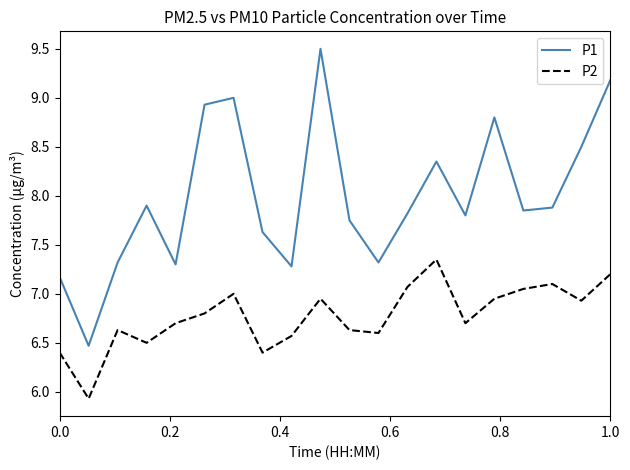

True or false: P1 and P2 cross at least once.

False